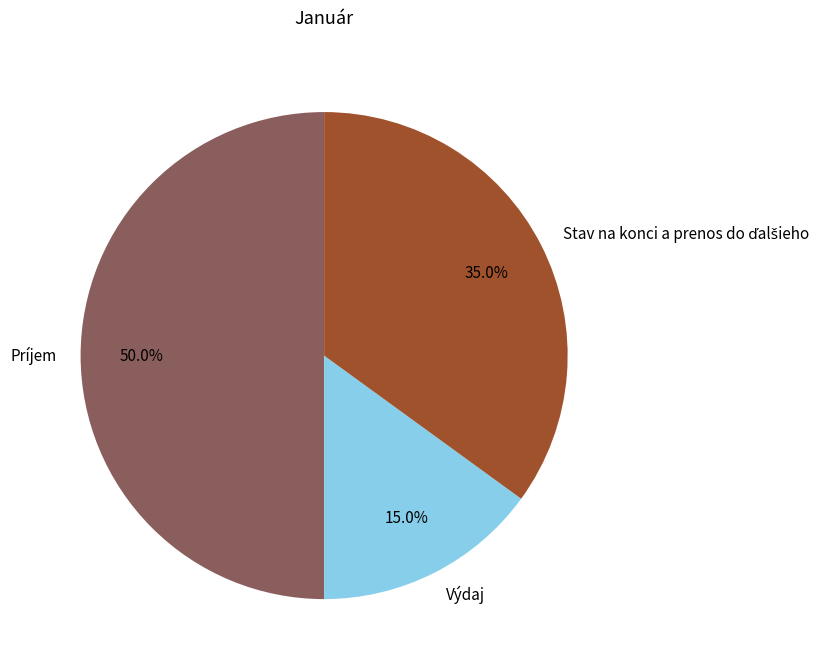

Does Výdaj account for over 50% of the chart?

No